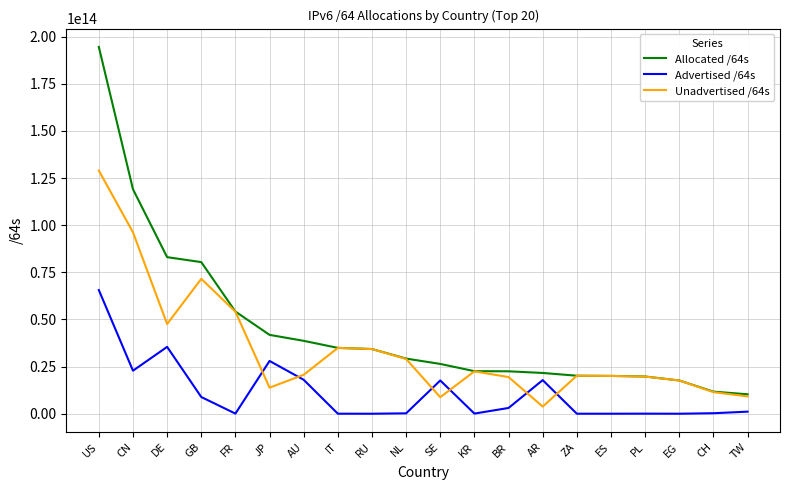

True or false: Unadvertised /64s and Advertised /64s cross at least once.

True